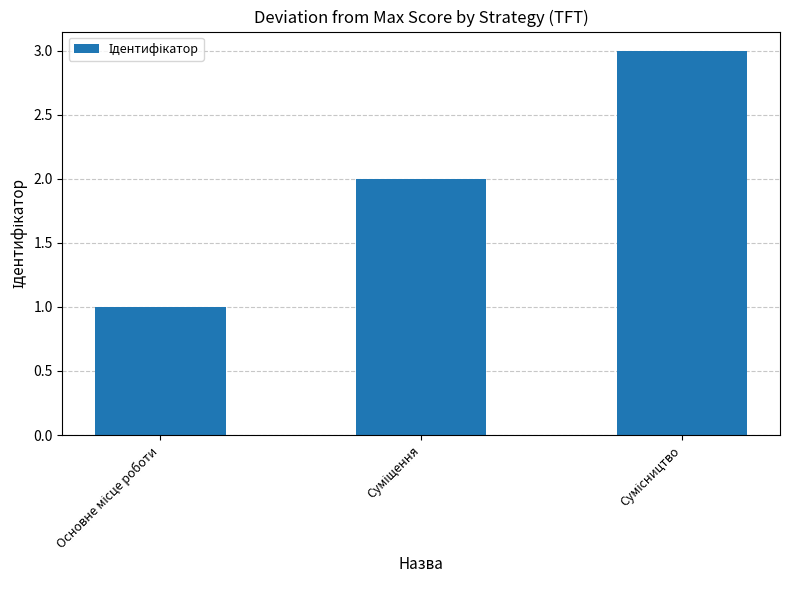

What is the maximum value shown in the chart?

3